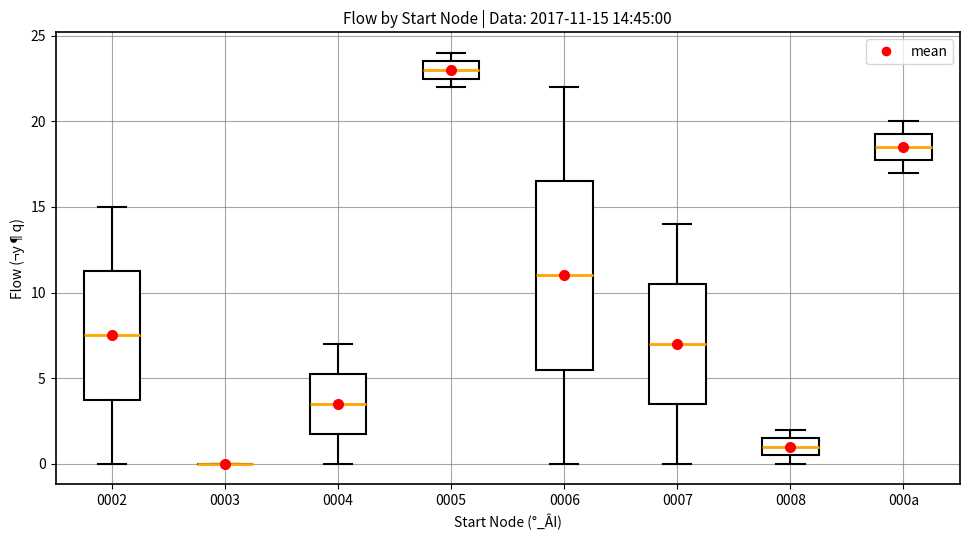

Which box is the tallest, from its lower edge to its upper edge?

0006